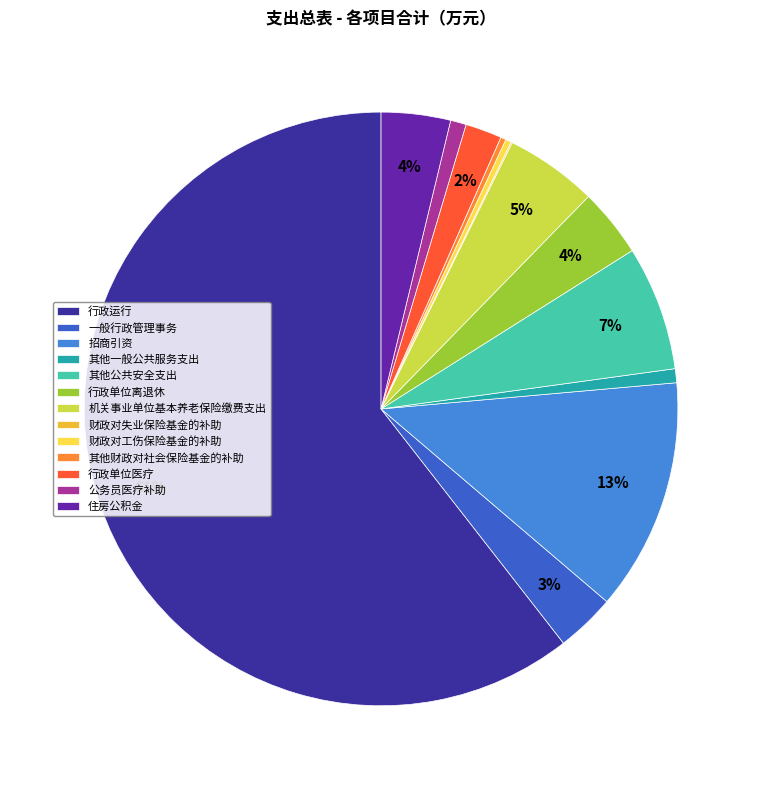

Which slice is the largest?

行政运行